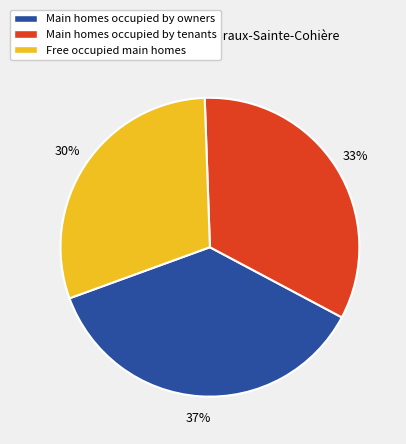

Is there any slice that represents more than half of the pie?

No